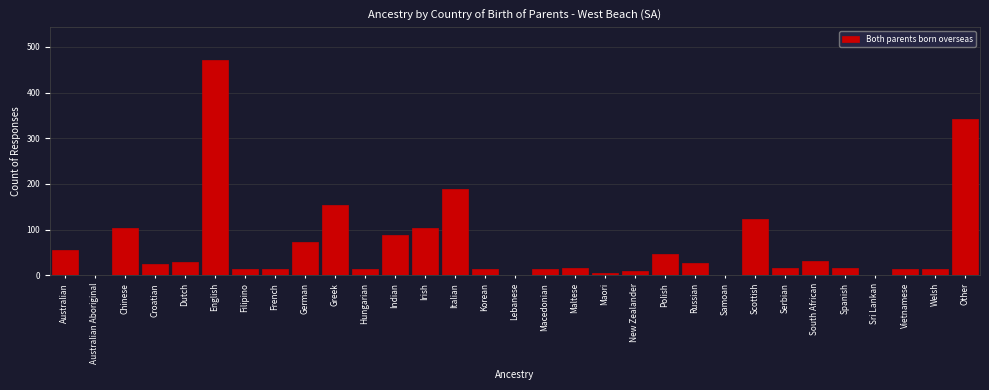

Is it true that the value at Polish is 13?

False